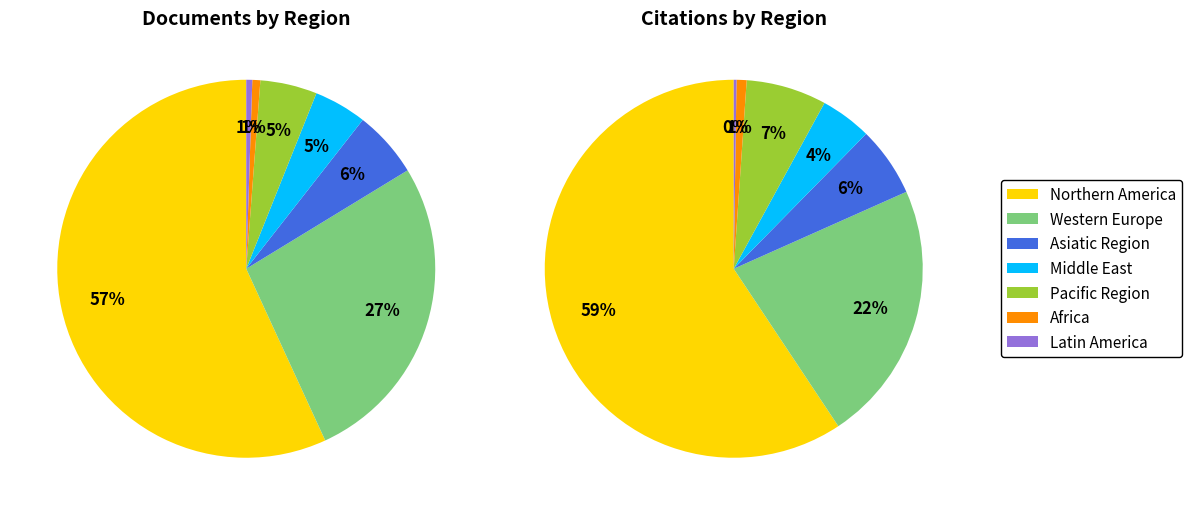

To the nearest percent, what is the average slice percentage?

14%